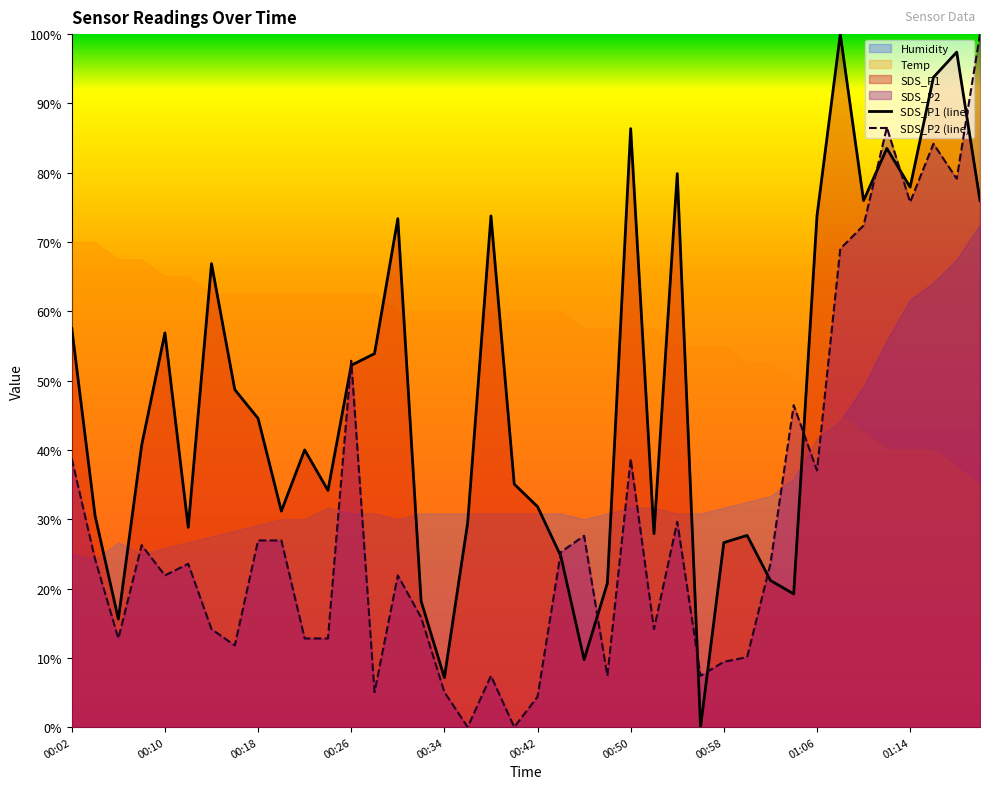

Reading right to left, what are all the values shown in this chart?

SDS_P1 (line): 76.0	97.4	93.8	77.9	83.5	76.0	100.0	73.8	19.2	21.2	27.7	26.6	0.0	79.9	27.9	86.4	20.8	9.7	24.7	31.8	35.1	73.8	29.5	7.1	18.2	73.4	53.9	52.2	34.2	40.0	31.2	44.5	48.7	66.9	28.8	56.9	40.6	15.6	30.5	57.5
SDS_P2 (line): 100.0	79.1	84.2	75.8	86.5	72.4	69.0	37.0	46.5	23.6	10.1	9.4	7.4	29.6	14.1	38.7	7.4	27.6	25.3	4.4	0.0	7.4	0.0	5.1	15.8	21.9	5.1	52.9	12.8	12.8	26.9	26.9	11.8	14.1	23.6	21.9	26.3	12.8	24.2	38.7